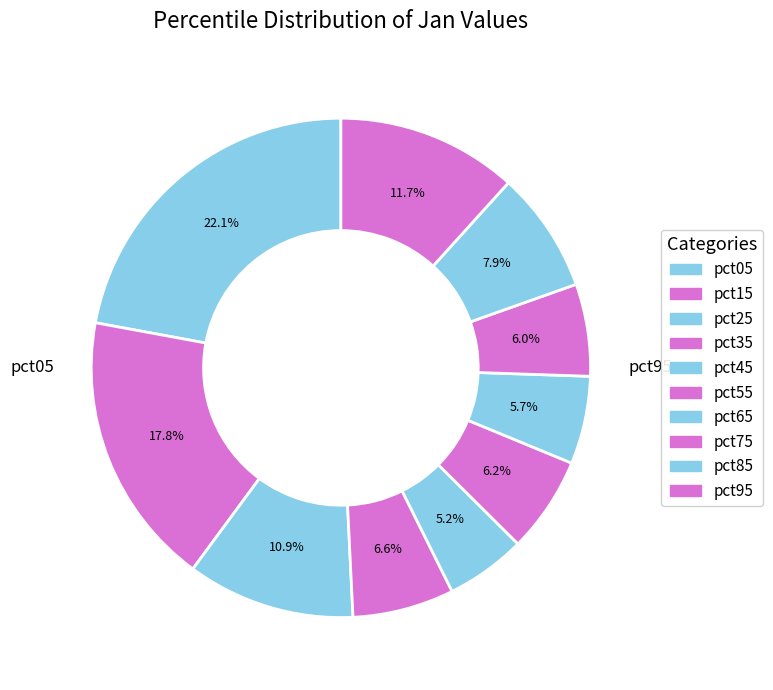

Which has a higher value, pct75 or pct45?

pct75